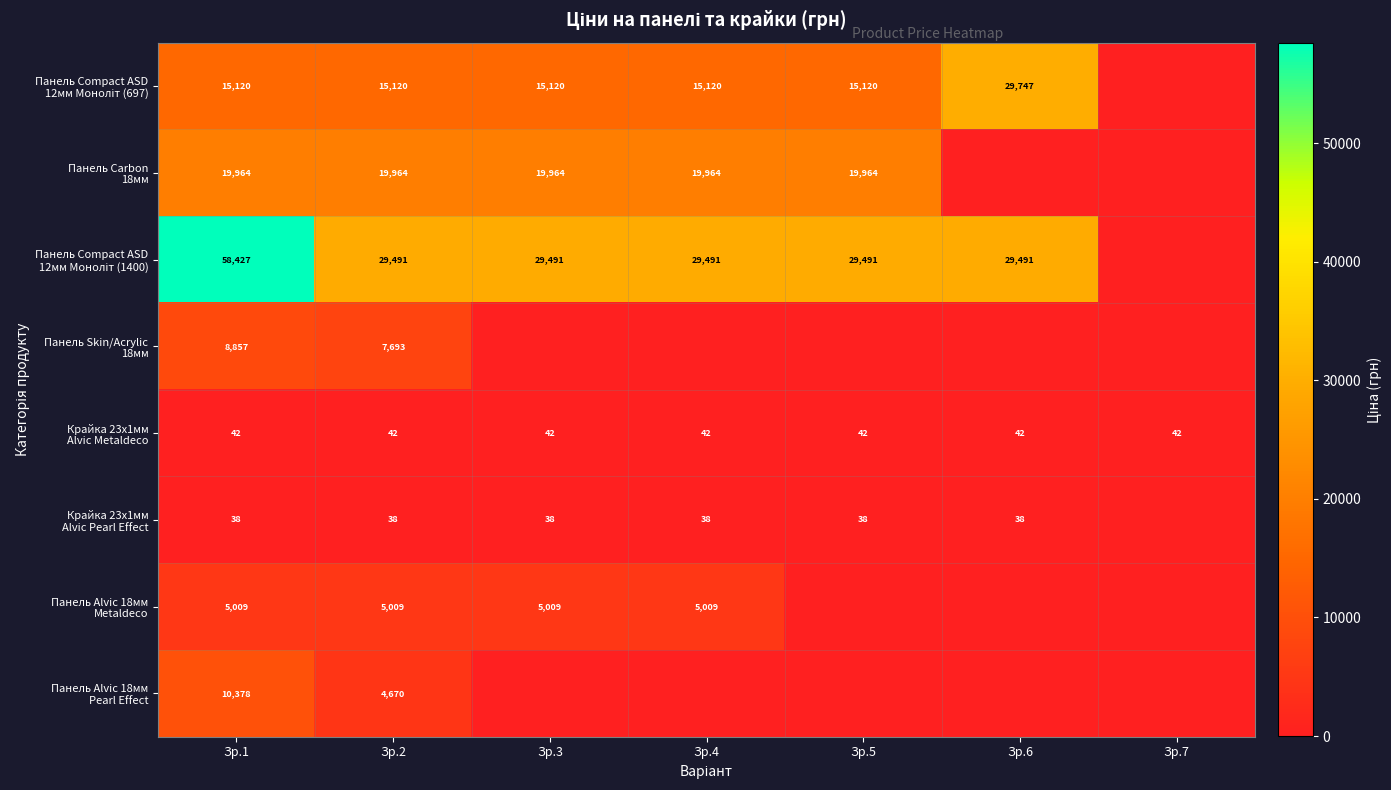

What is the difference between the highest and lowest values at Зр.2?

29453